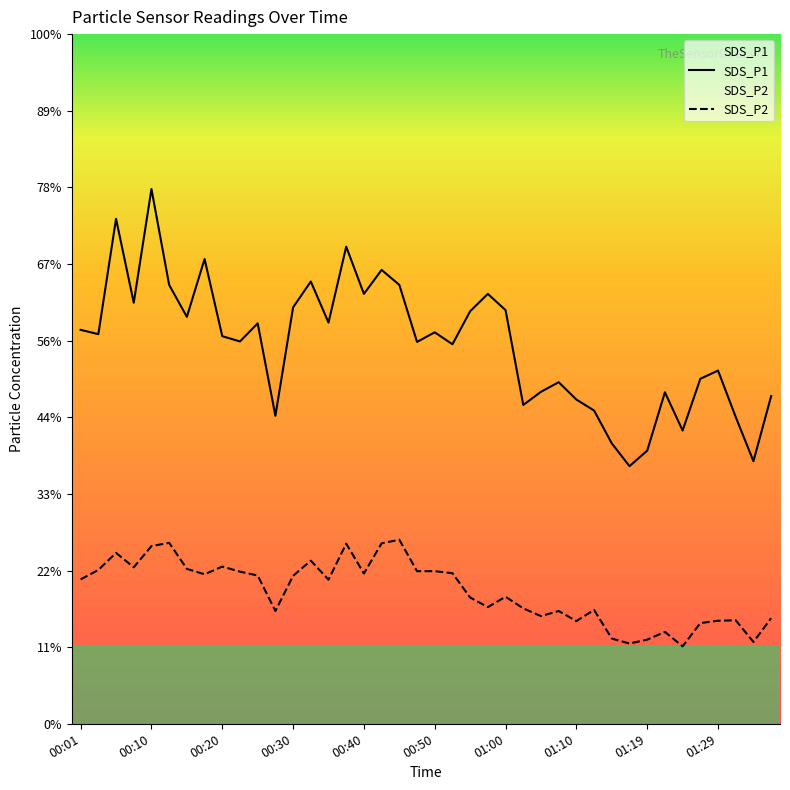

List the series in order of their peak value, highest first.

SDS_P1, SDS_P2